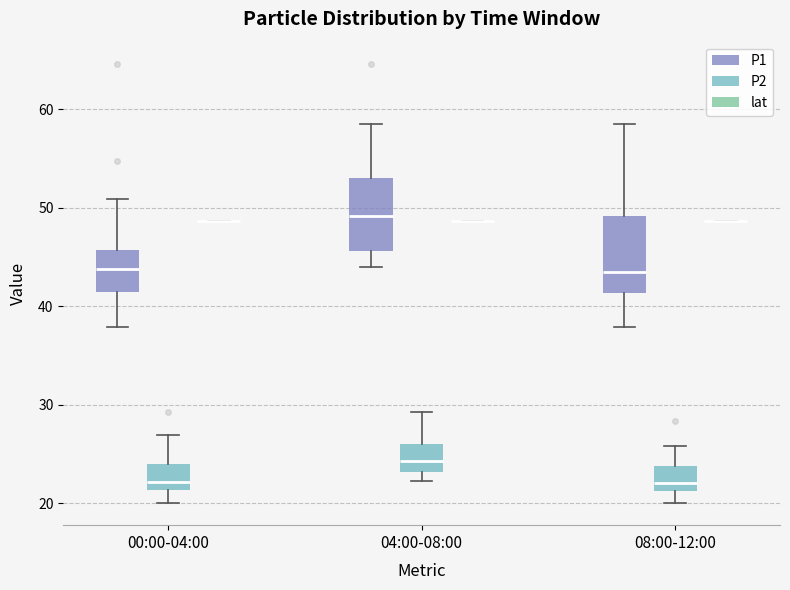

Reading left to right, read every box against the y-axis: the position of its median line, the range the box covers, and the ends of its whiskers. The values are not printed on the chart, so give them approximately, as read against the axis.

00:00-04:00 (P1): median 44, box 41 to 46, whiskers 38 to 51
00:00-04:00 (P2): median 22, box 21 to 24, whiskers 20 to 27
00:00-04:00 (lat): box collapsed to a line at 49, whiskers 49 to 49
04:00-08:00 (P1): median 49, box 46 to 53, whiskers 44 to 59
04:00-08:00 (P2): median 24, box 23 to 26, whiskers 22 to 29
04:00-08:00 (lat): box collapsed to a line at 49, whiskers 49 to 49
08:00-12:00 (P1): median 43, box 41 to 49, whiskers 38 to 59
08:00-12:00 (P2): median 22, box 21 to 24, whiskers 20 to 26
08:00-12:00 (lat): box collapsed to a line at 49, whiskers 49 to 49